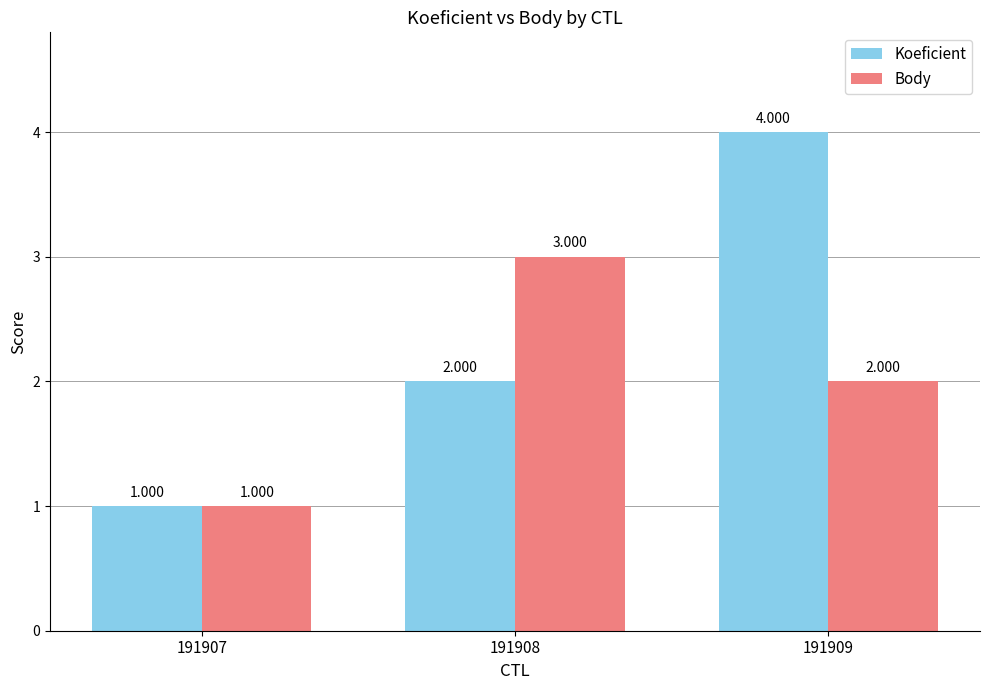

List the series in order of their overall mean, lowest first.

Body, Koeficient